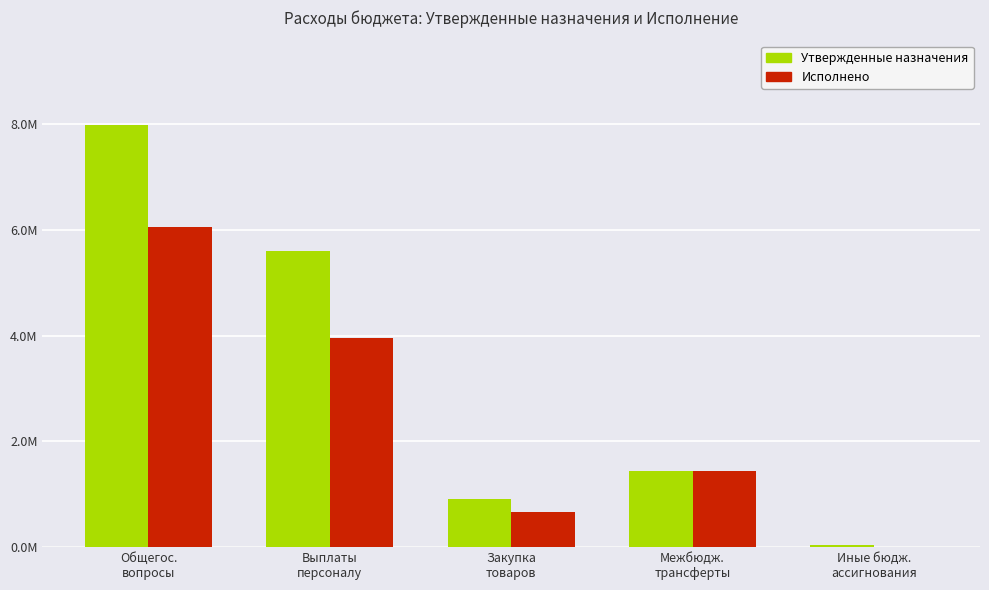

Are the bars horizontal?

No